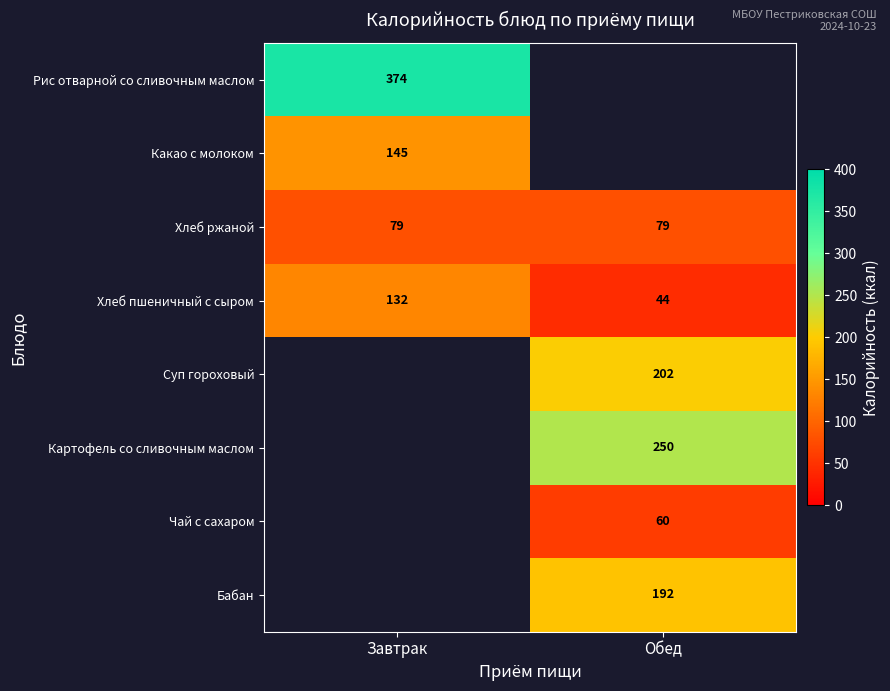

What is the sum of all Хлеб пшеничный с сыром values?

176